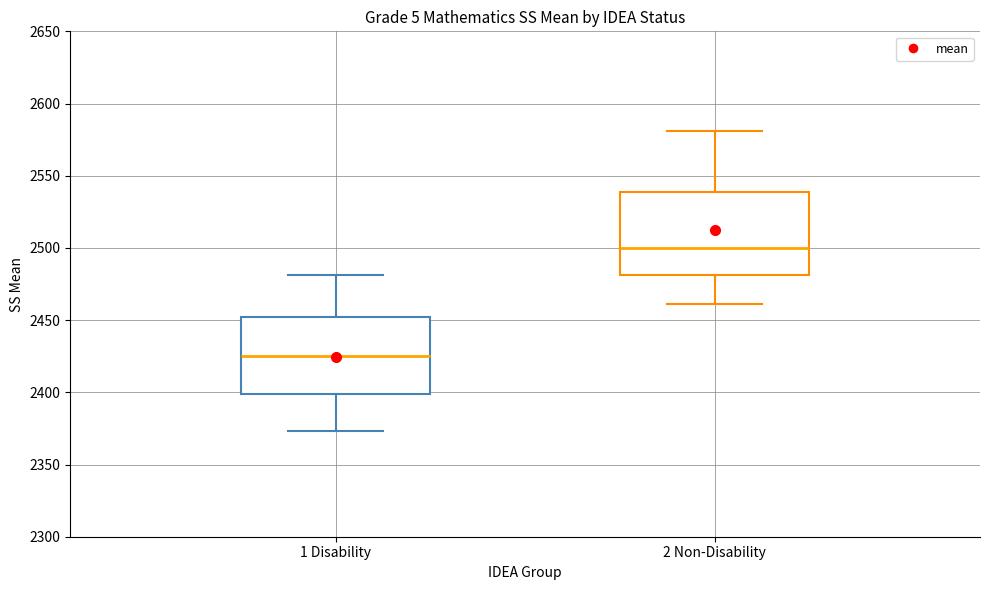

Comparing the boxes themselves (not the whiskers), which one is the tallest?

2 Non-Disability